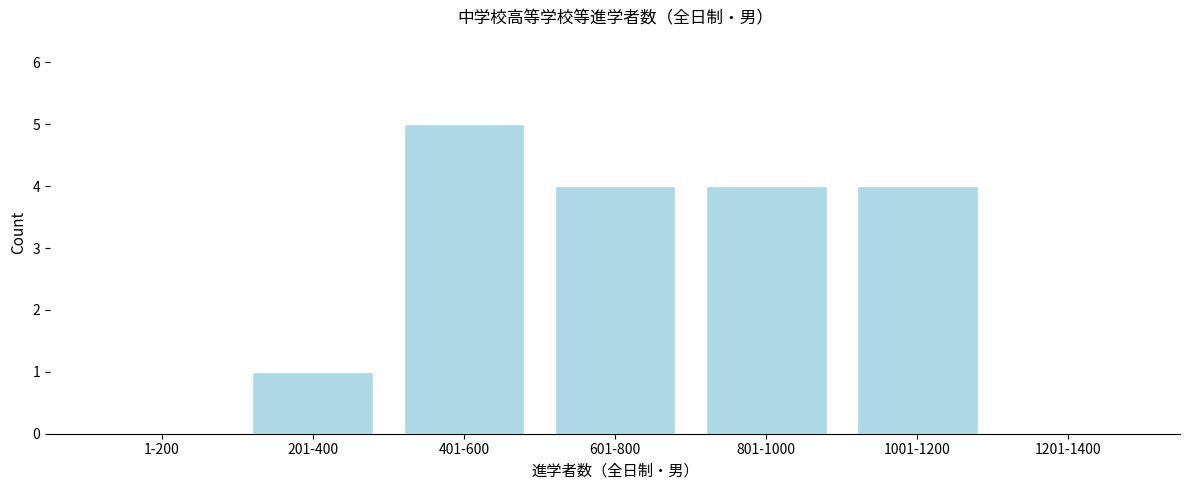

Reading right to left, transcribe all the data shown in this chart.

1201-1400=0	1001-1200=4	801-1000=4	601-800=4	401-600=5	201-400=1	1-200=0